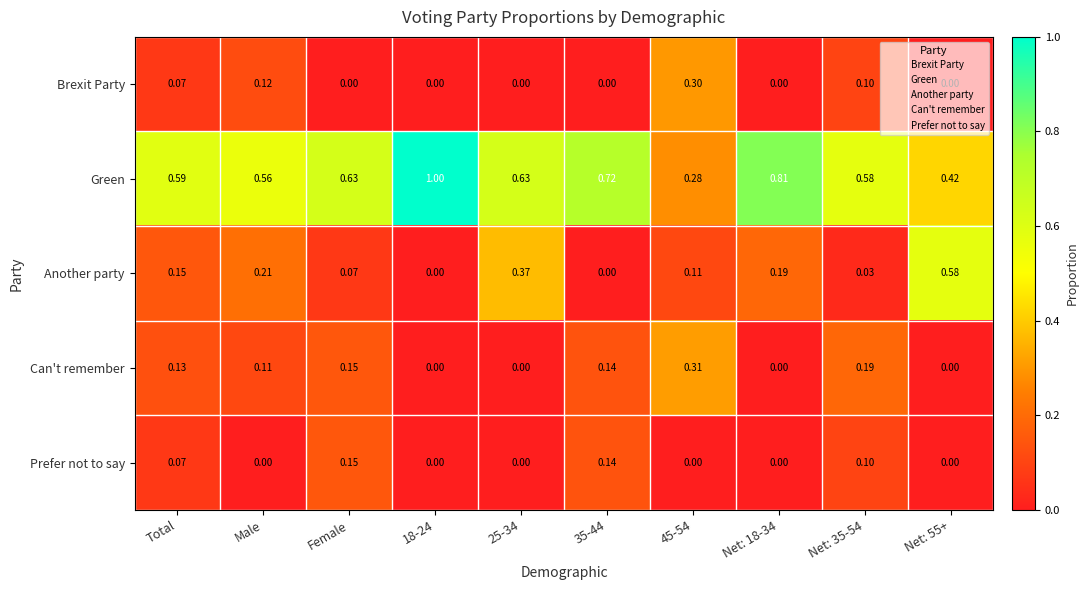

Which series has the widest spread of values?

Green